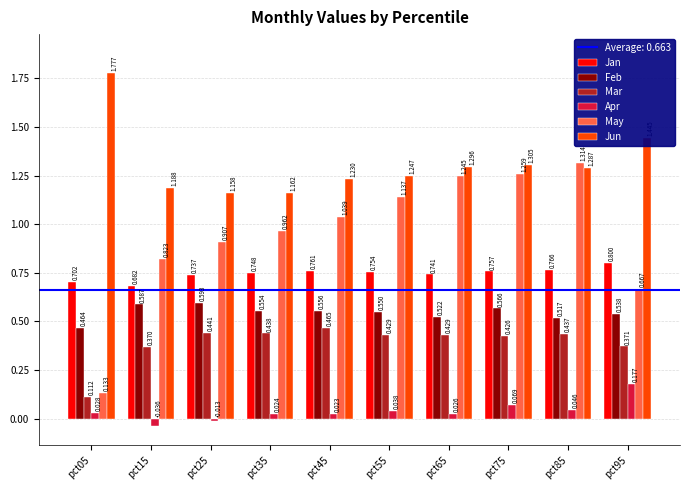

Which label corresponds to the largest value in the chart?

pct05